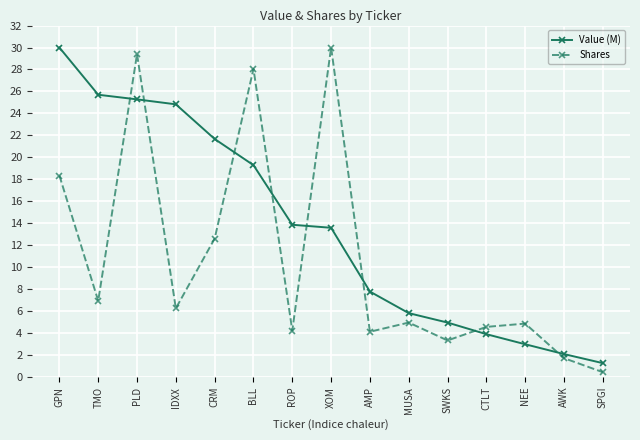

At which label does Shares reach its minimum?

SPGI